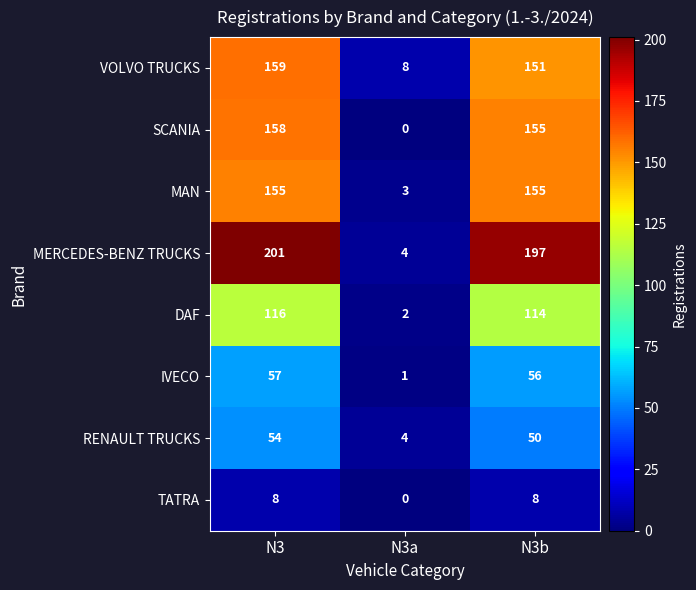

At which category is the sum across all series the highest?

N3